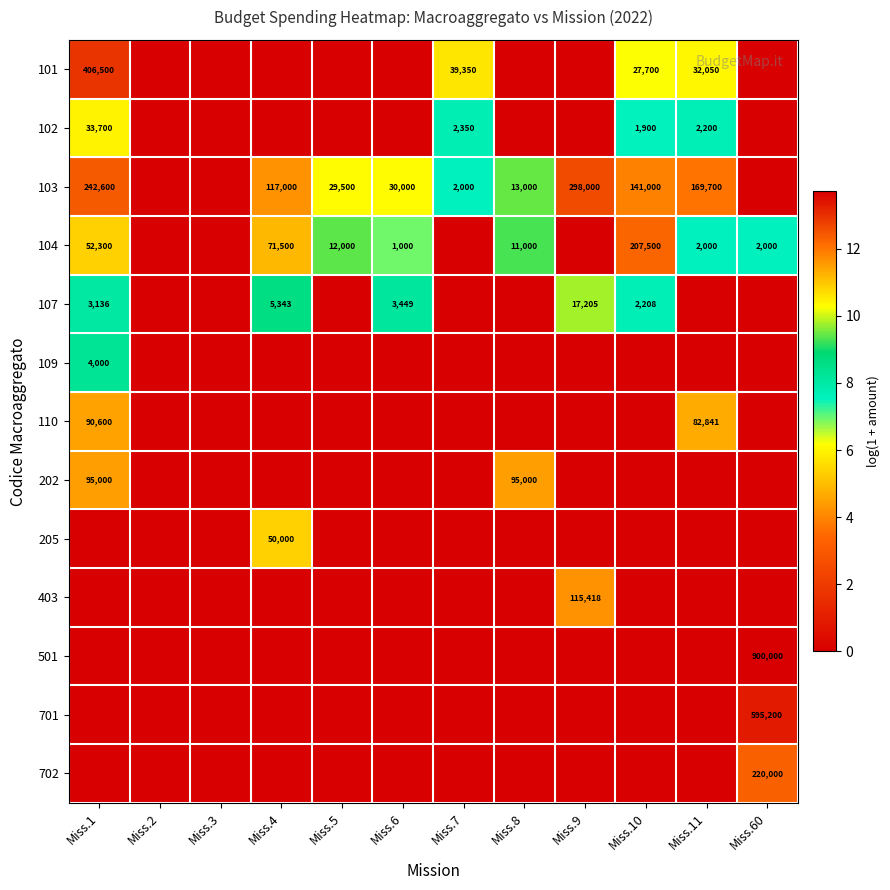

What is the difference between the highest and lowest values at Miss.6?

10.3